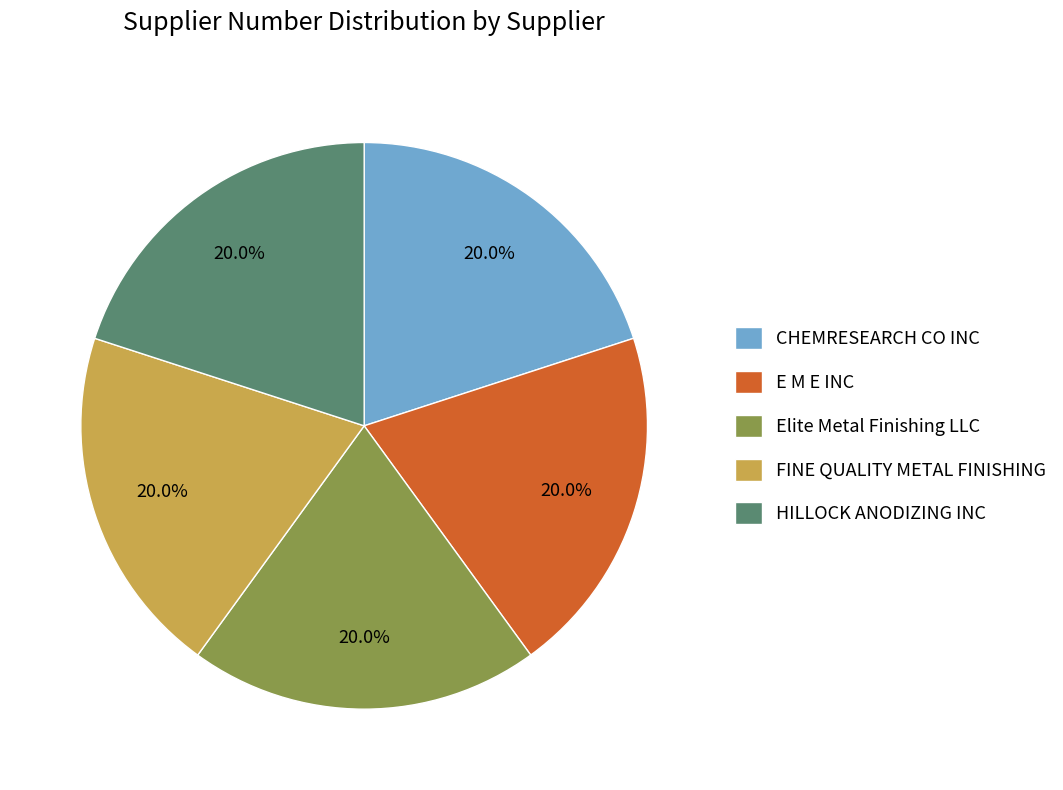

Does any single category account for the majority?

No